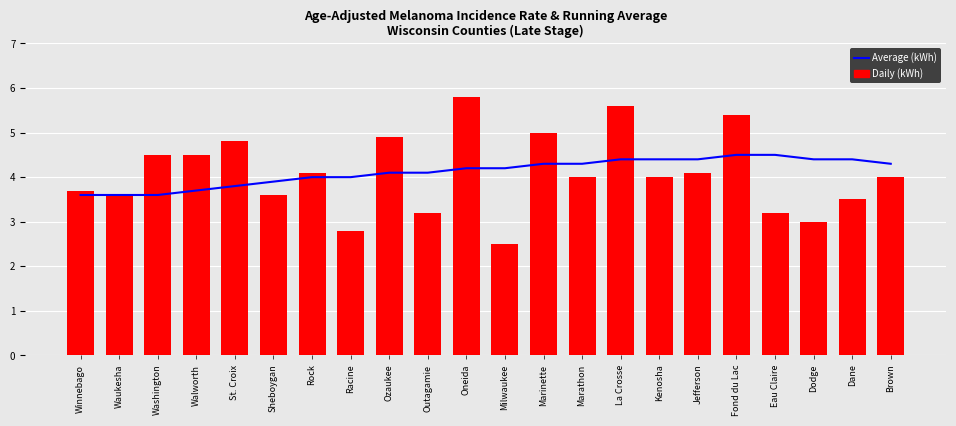

What position from the left is Dane?

21